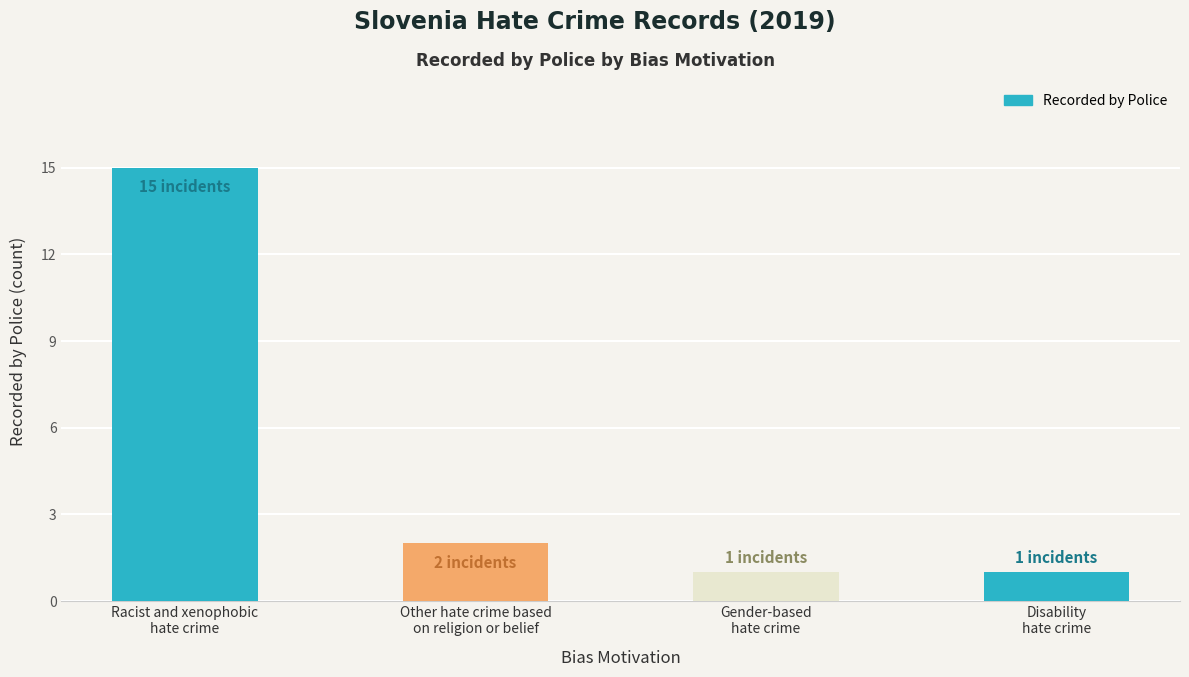

What is the difference between the maximum and second lowest values?

14